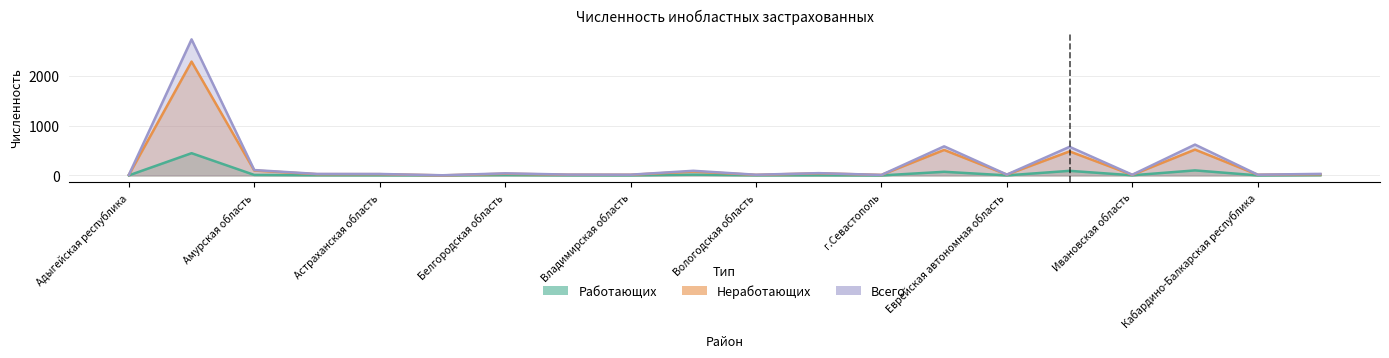

Which series has the widest spread of values?

Всего